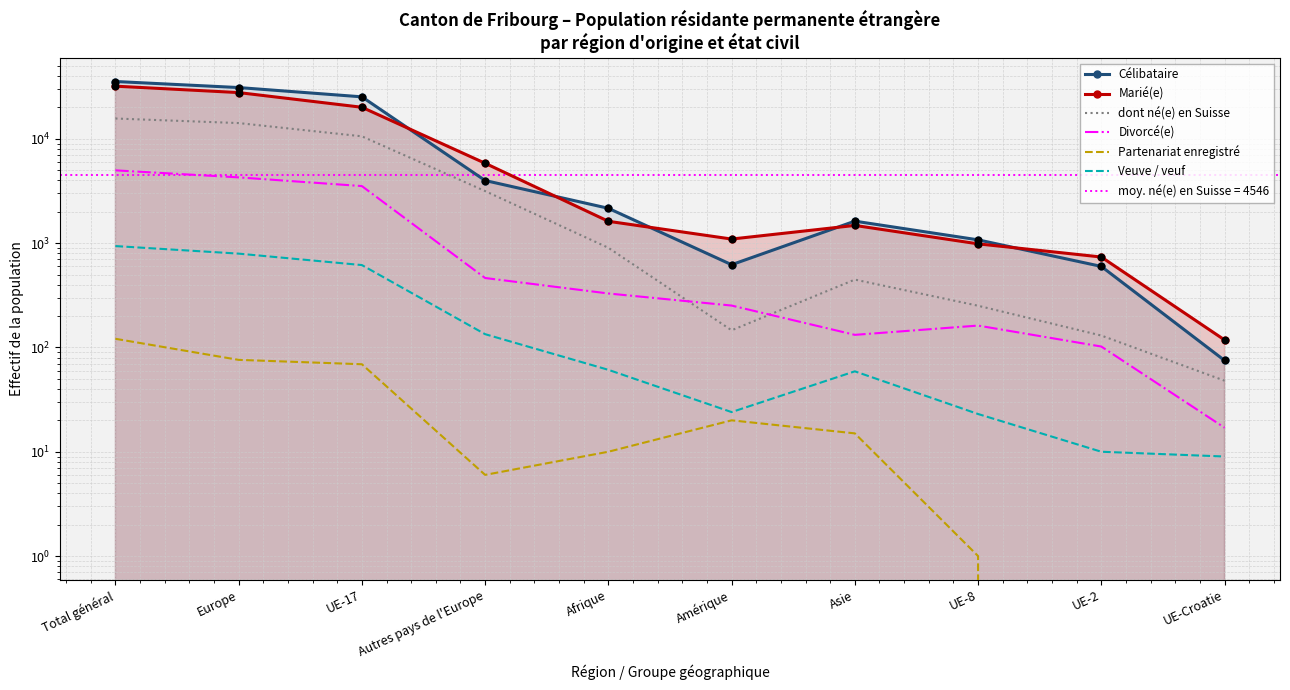

Which series has the largest Y range (max minus min)?

Célibataire